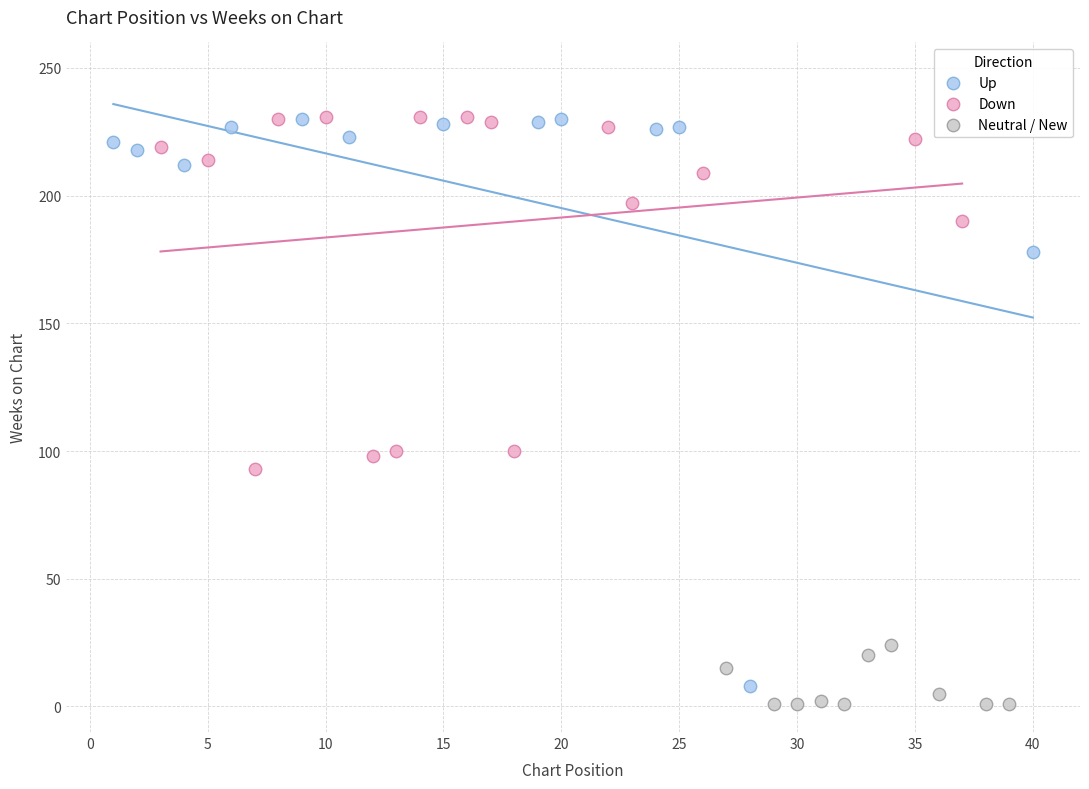

Which series has the largest Y range (max minus min)?

Up